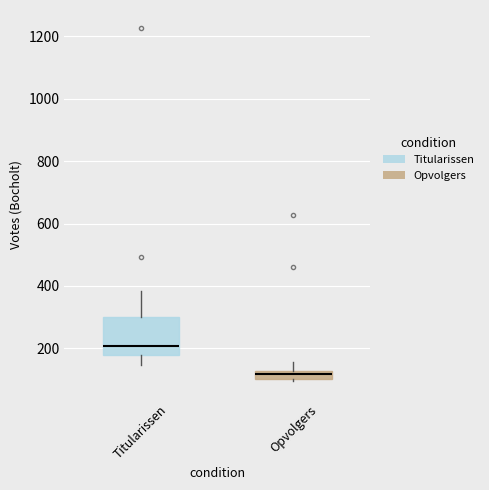

Where is the lower edge of the box for Opvolgers on the y-axis? The values are not printed on the chart, so give them approximately, as read against the axis.

100